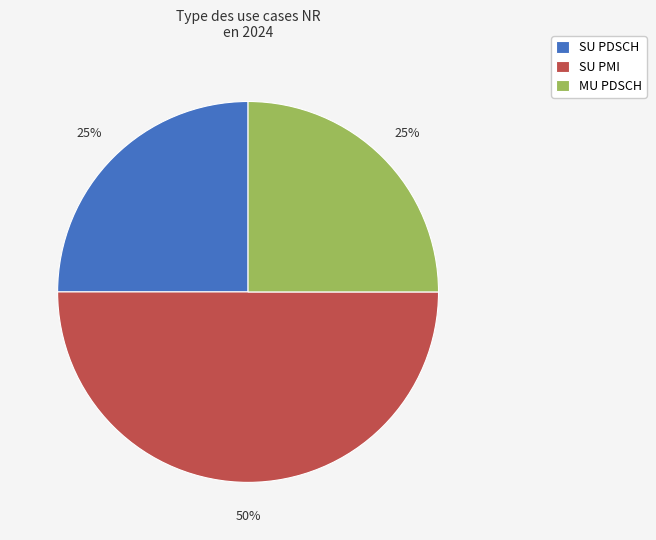

To the nearest percent, what is the combined percentage of MU PDSCH and SU PMI?

75%